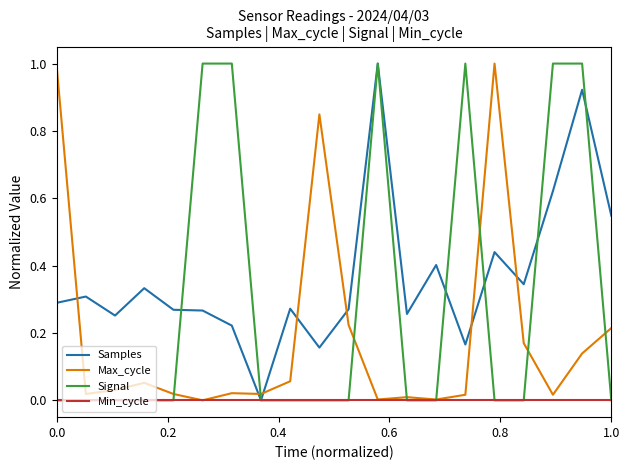

How many distinct data groups are displayed?

4